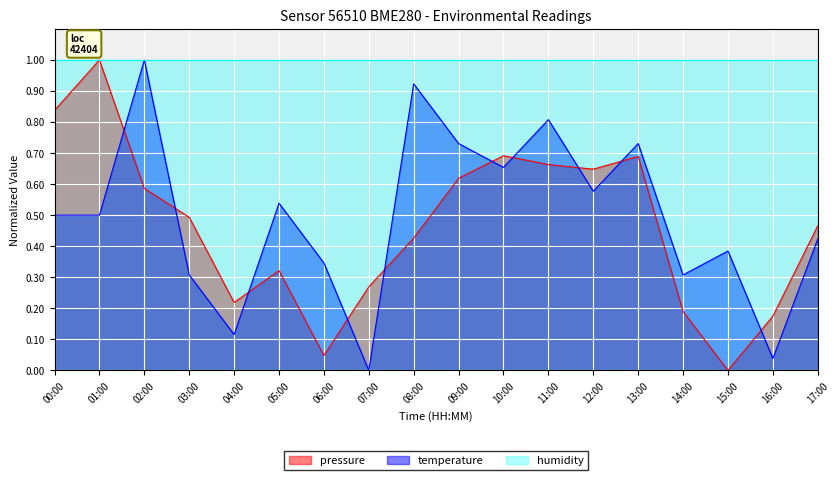

The value of pressure at 07:00 is 0.3. True or false?

True